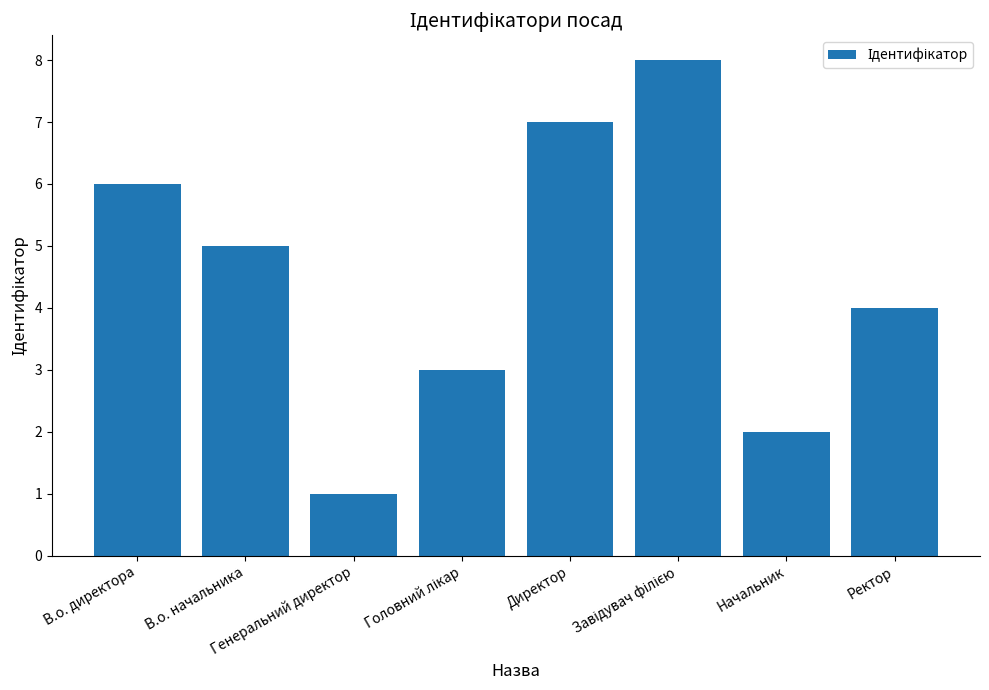

The value at Начальник is 2. True or false?

True